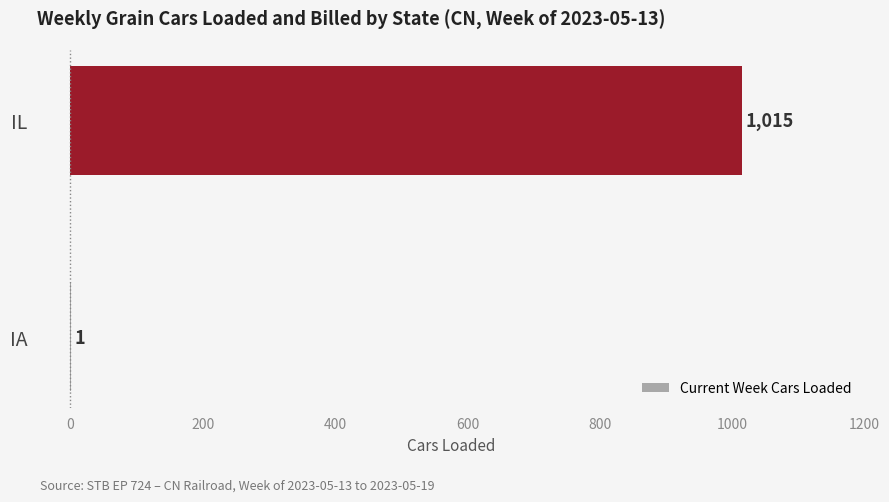

What is the greatest value displayed?

1015